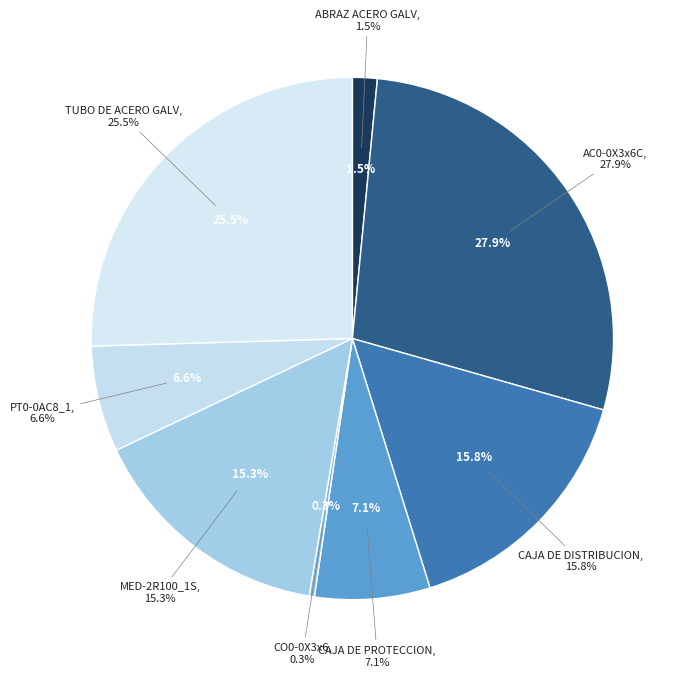

True or false: PT0-0AC8_1 accounts for 15% of the total.

False